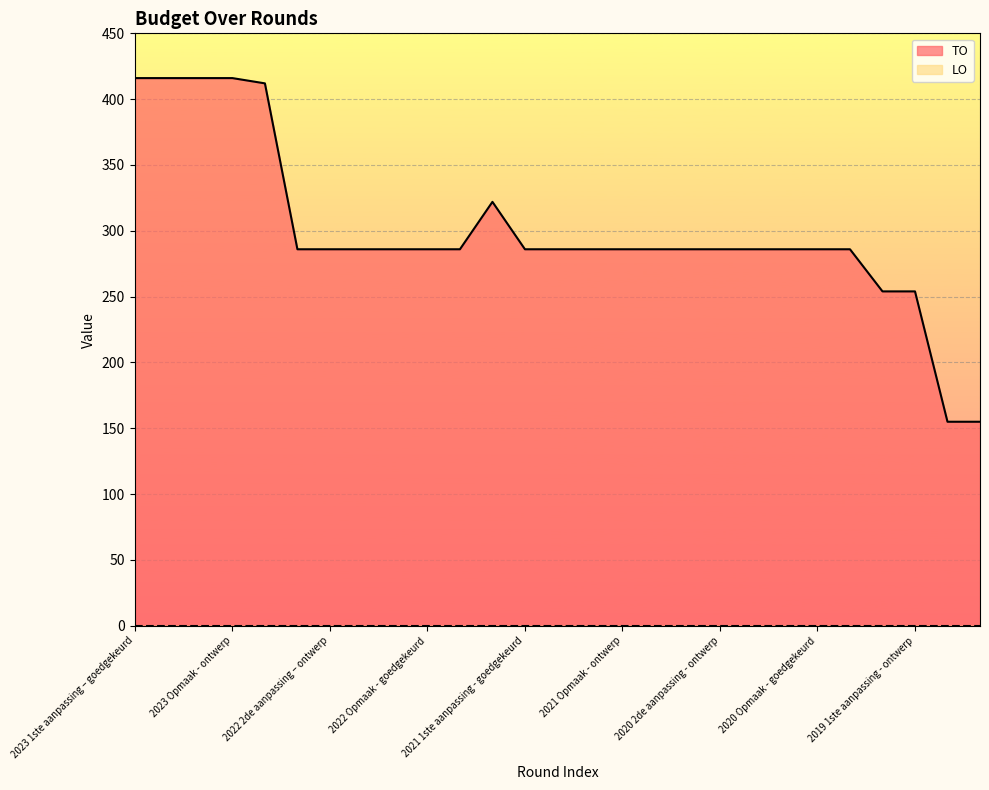

What is the average value?

299